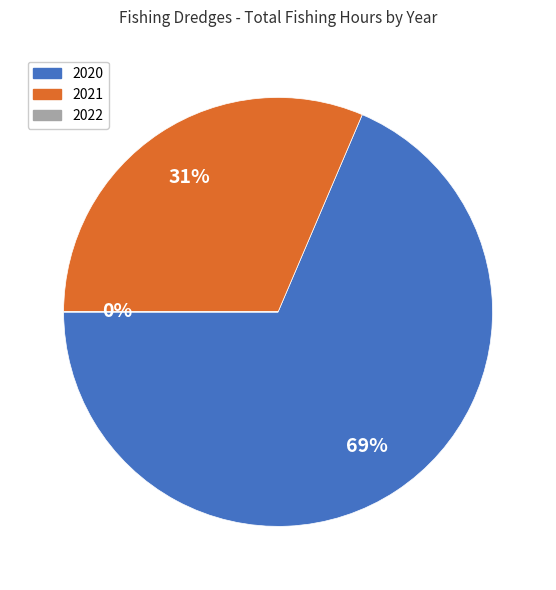

To the nearest percent, what is the difference between the largest and smallest slice percentages?

69%